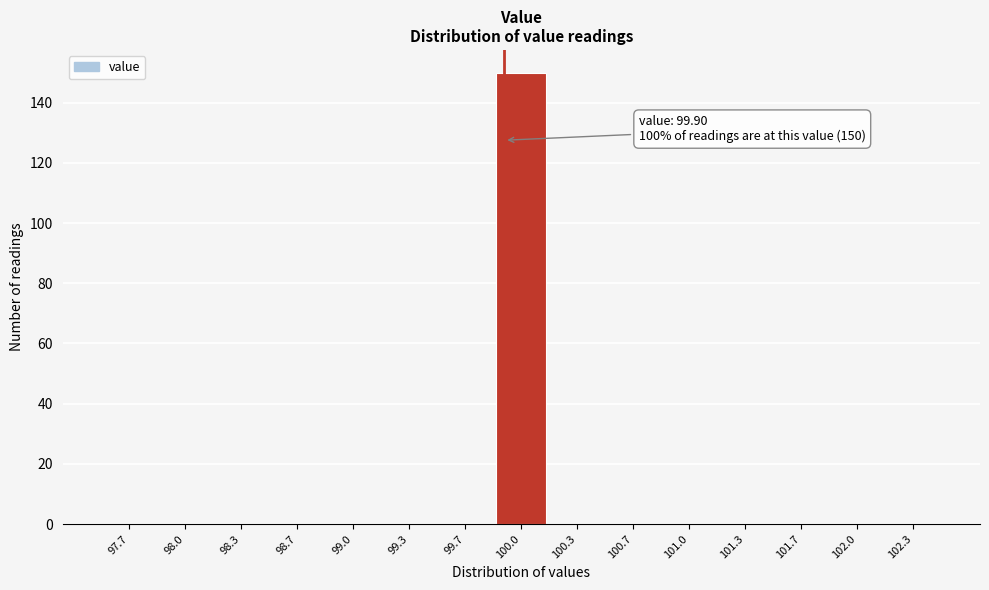

Which range on the x-axis has the tallest bar?

99.85 to 100.15